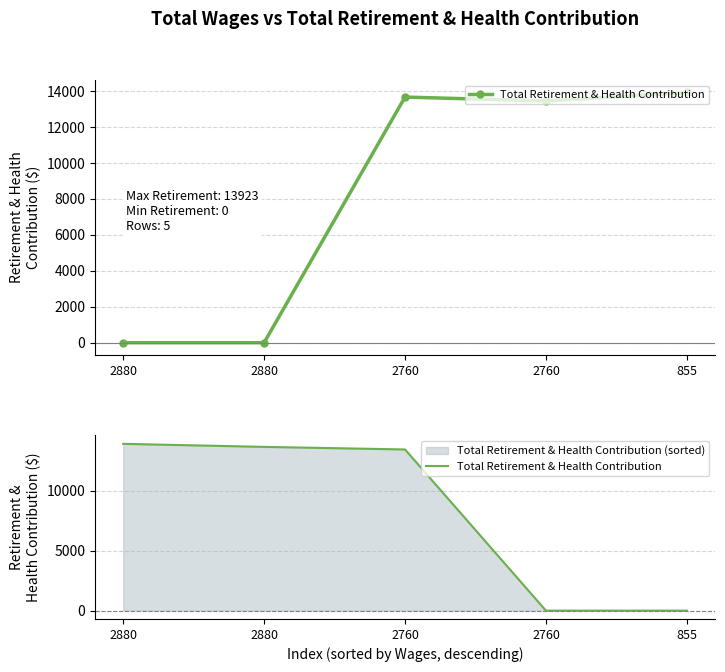

What is the maximum value shown in the chart?

13923